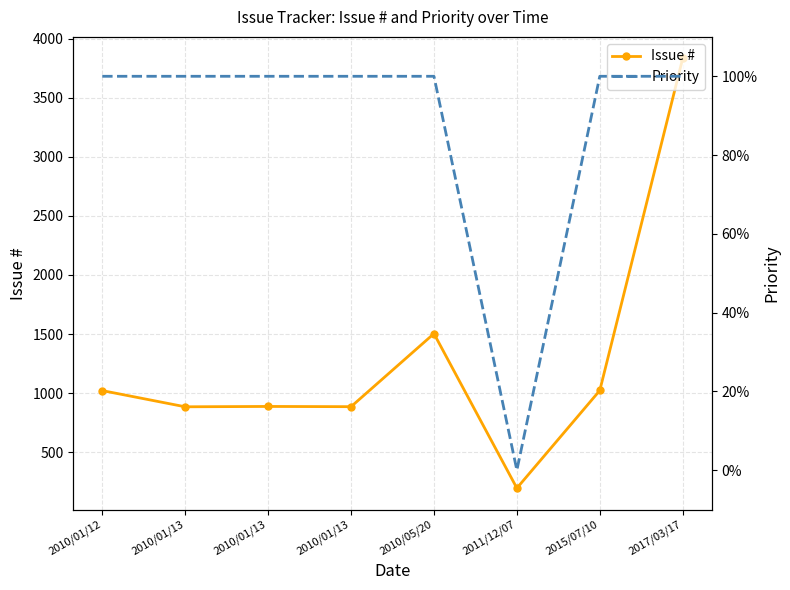

How many data points in Issue # are less than 1022?

4